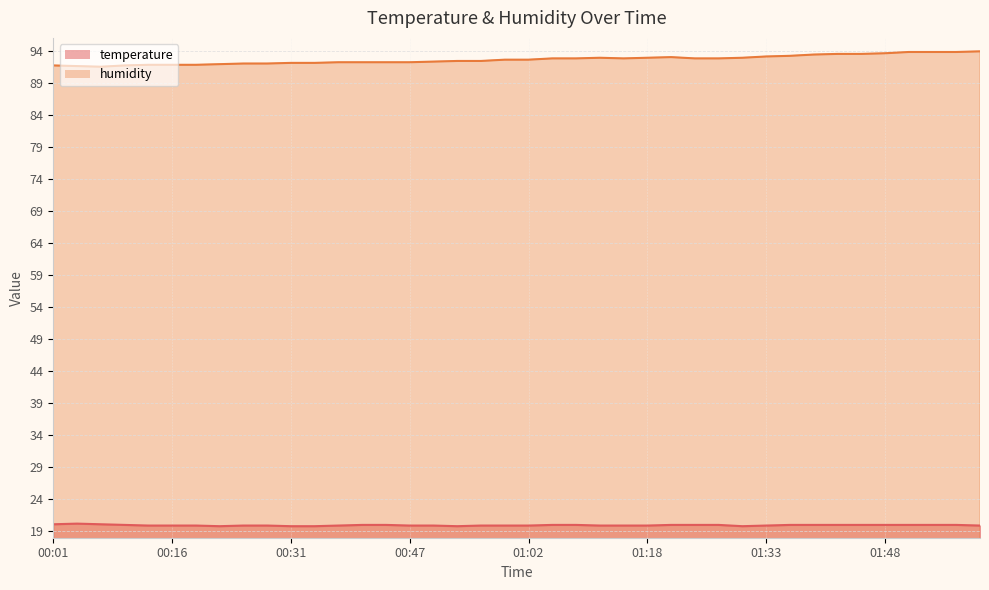

What is the sum of all temperature values?

797.8